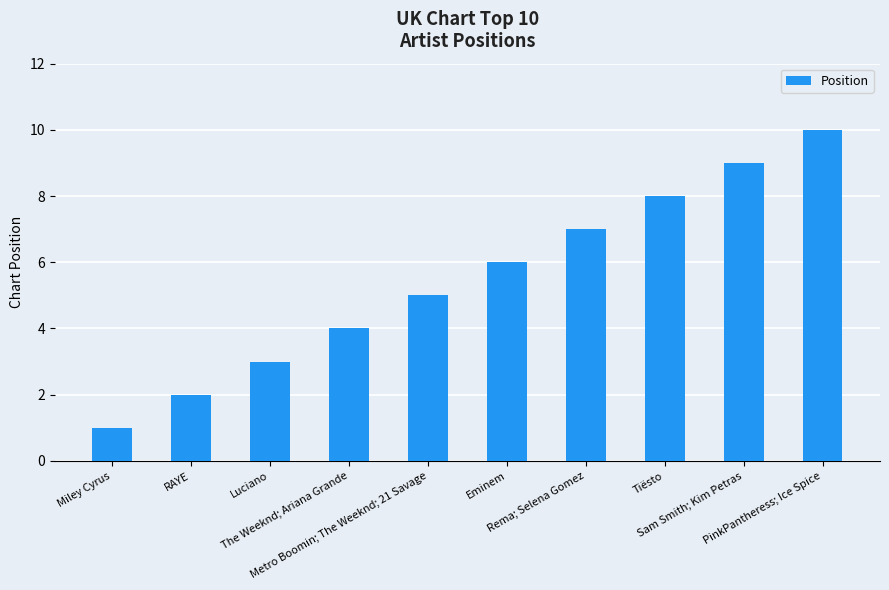

At which category does the chart reach its minimum across all series?

Miley Cyrus